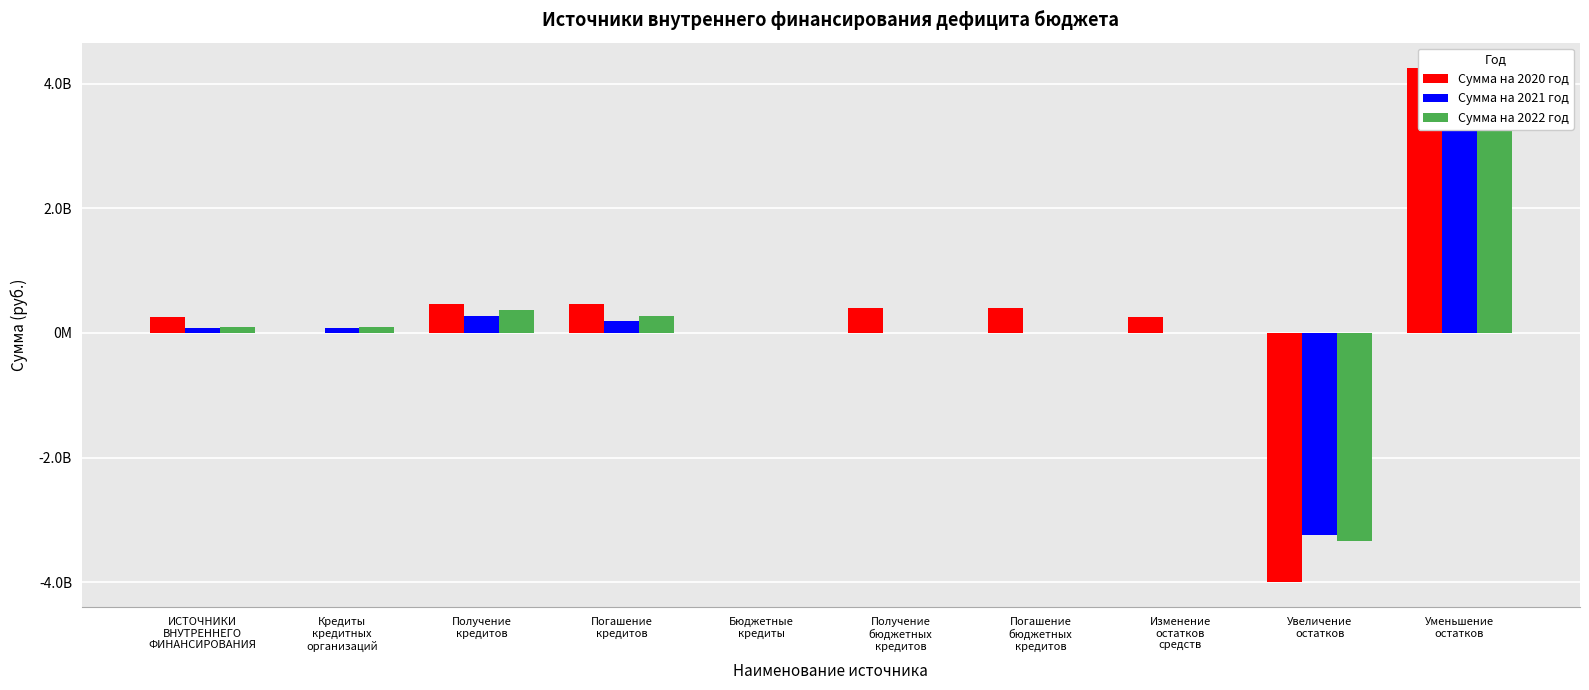

Which has a higher value, Увеличение
остатков or Получение
кредитов?

Получение
кредитов